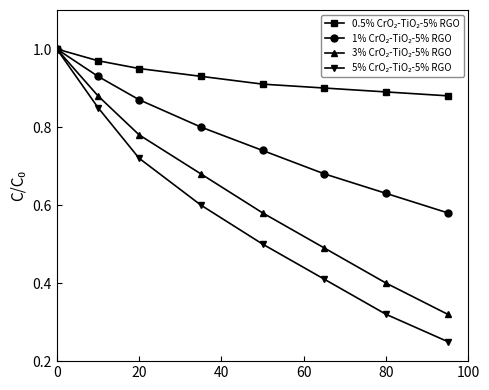

At how many categories does at least one series exceed 0?

8